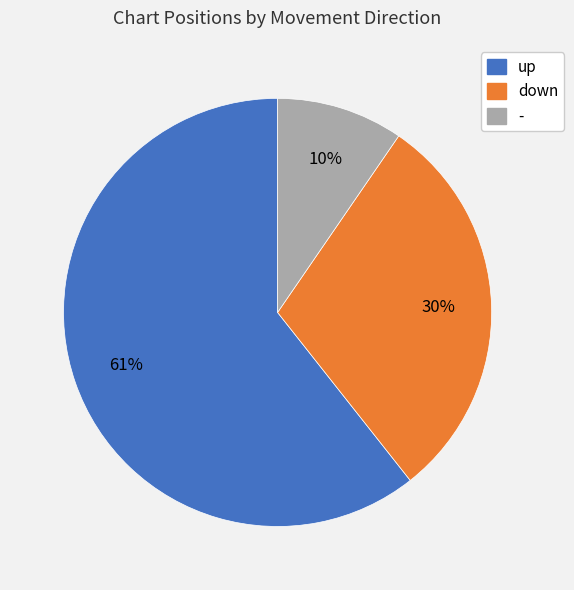

True or false: up accounts for 61% of the total.

True